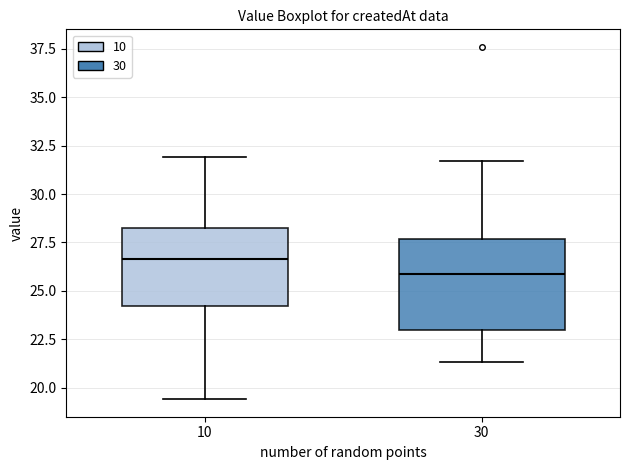

Where does the lower whisker of the box at x = 30 end on the y-axis? The values are not printed on the chart, so give them approximately, as read against the axis.

21.5